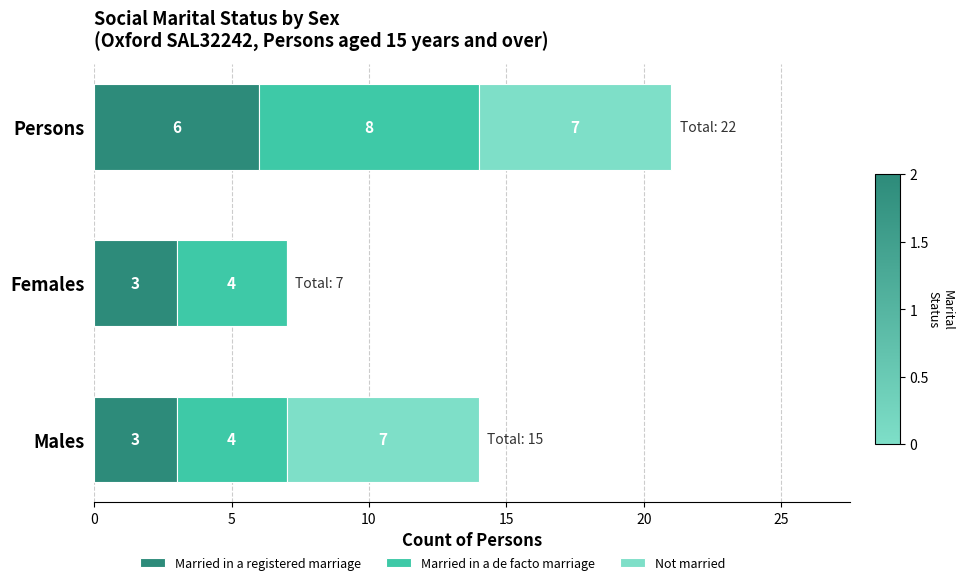

At which category is the sum across all series the highest?

Persons